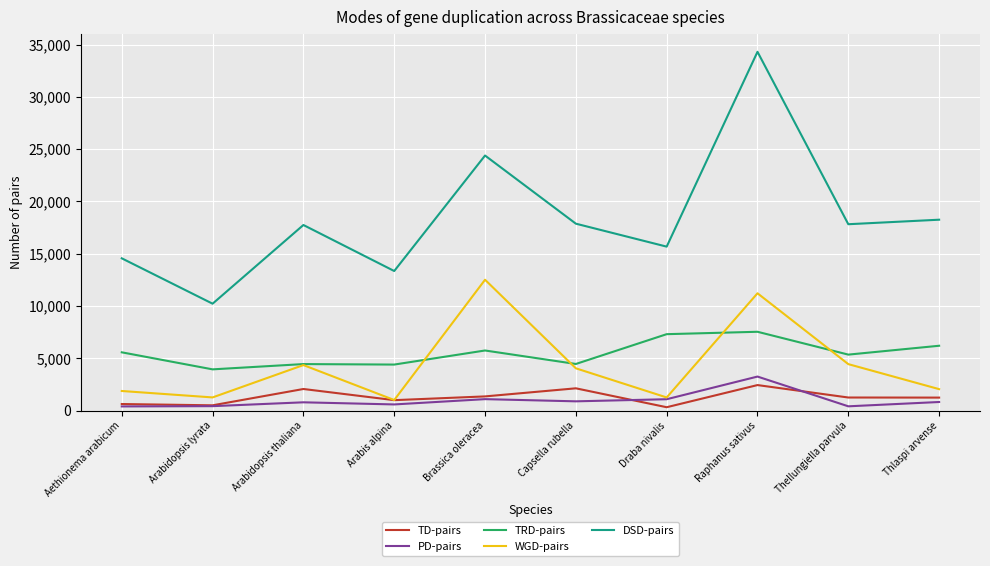

What is the maximum value shown in the chart?

34316